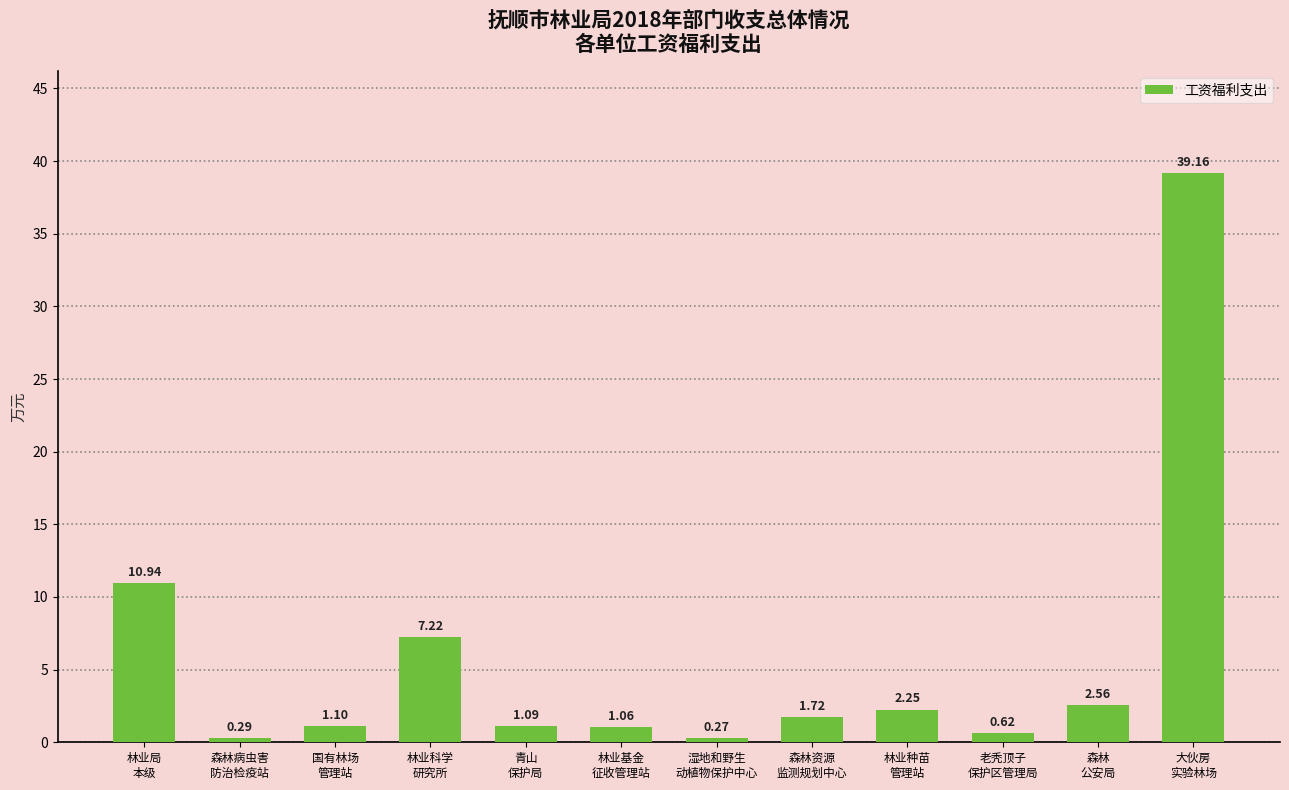

List the labels in order of value, largest first.

大伙房
实验林场, 林业局
本级, 林业科学
研究所, 森林
公安局, 林业种苗
管理站, 森林资源
监测规划中心, 国有林场
管理站, 青山
保护局, 林业基金
征收管理站, 老秃顶子
保护区管理局, 森林病虫害
防治检疫站, 湿地和野生
动植物保护中心